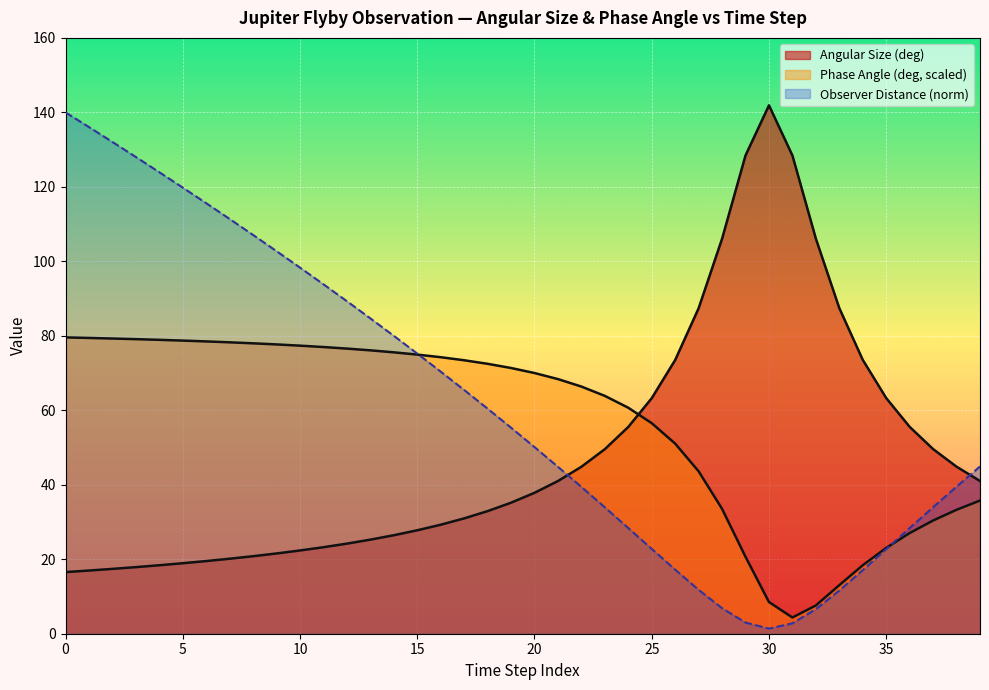

Is it true that Phase Angle (deg) equals 27.3 at 23?

False